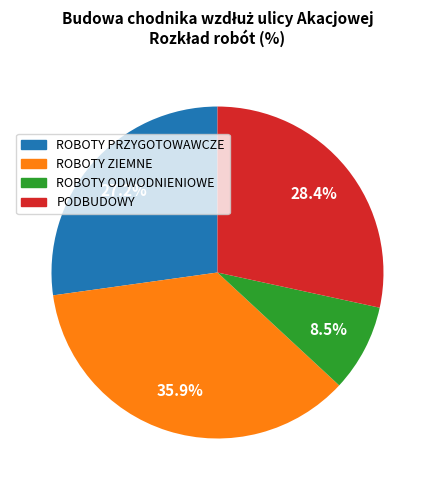

Does ROBOTY ZIEMNE account for over 50% of the chart?

No